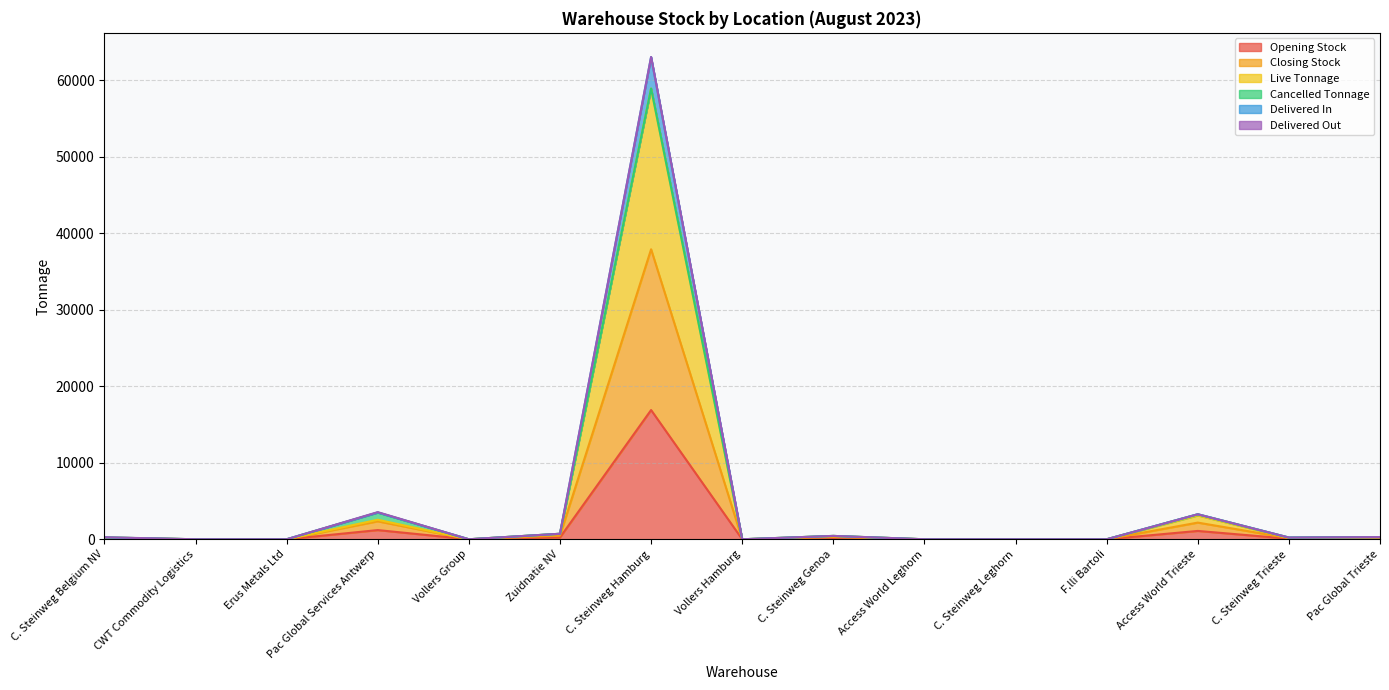

At which category is the sum across all series the highest?

C. Steinweg Hamburg